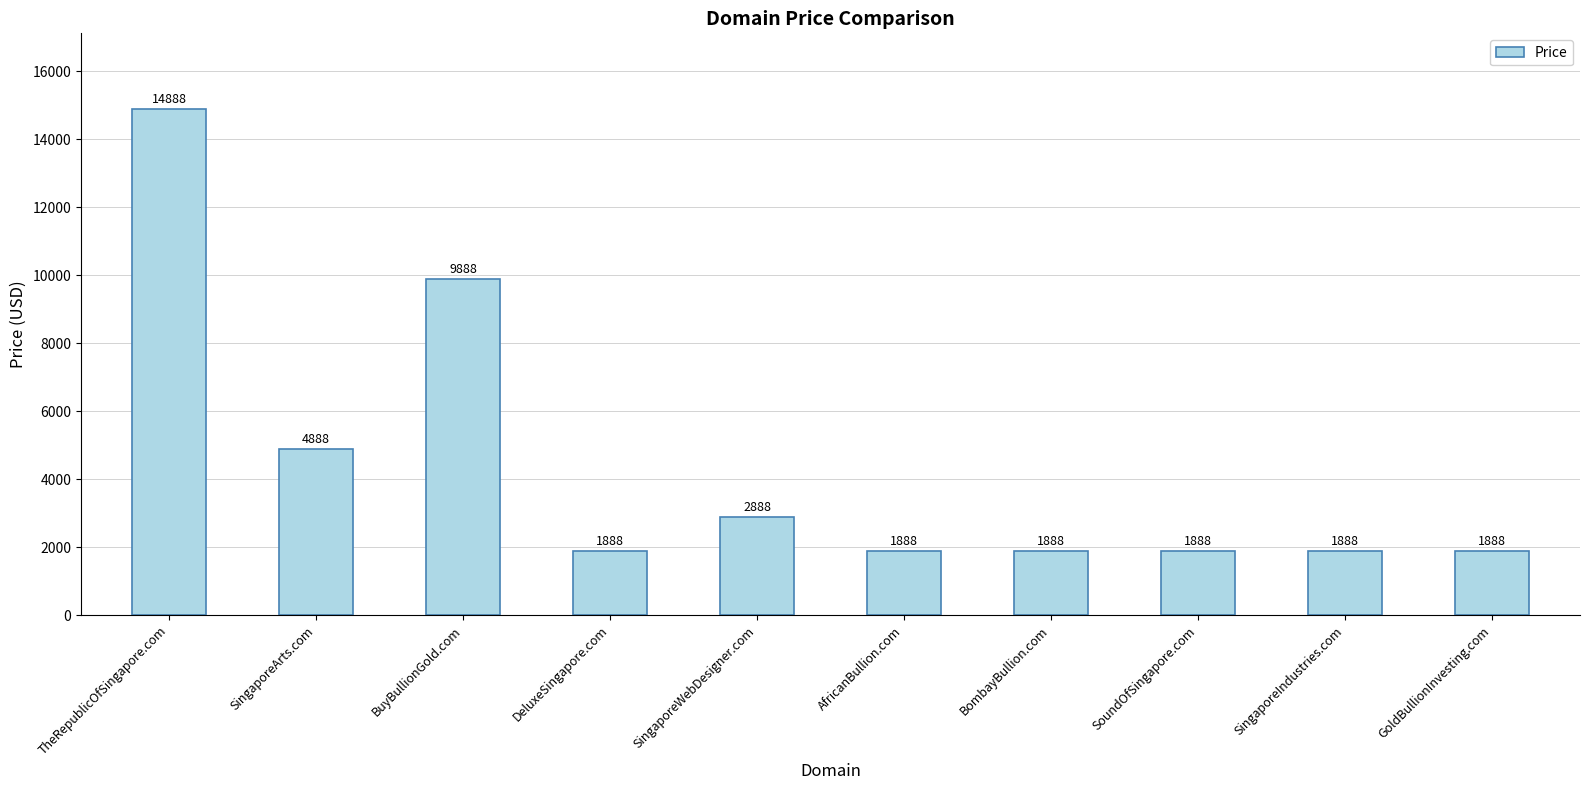

The chart shows a value of 1888 at DeluxeSingapore.com. True or false?

True